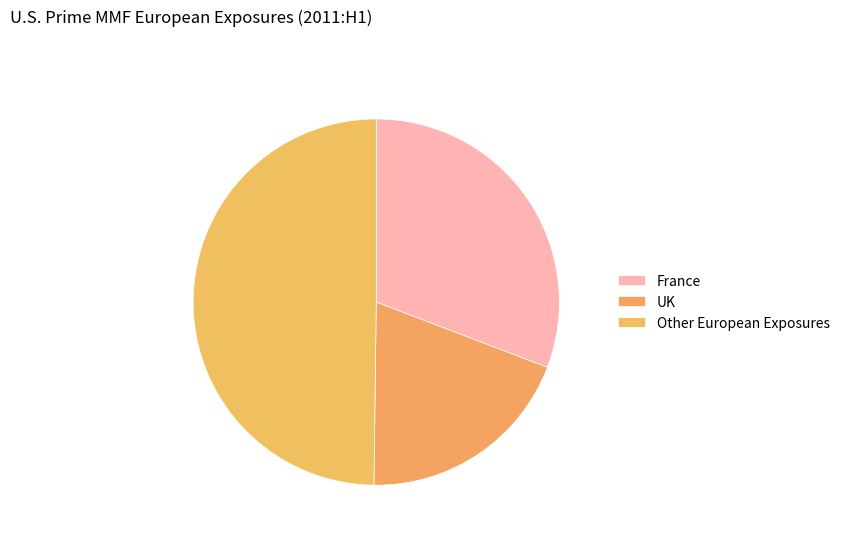

What percentage is NOT represented by UK?

80.6%